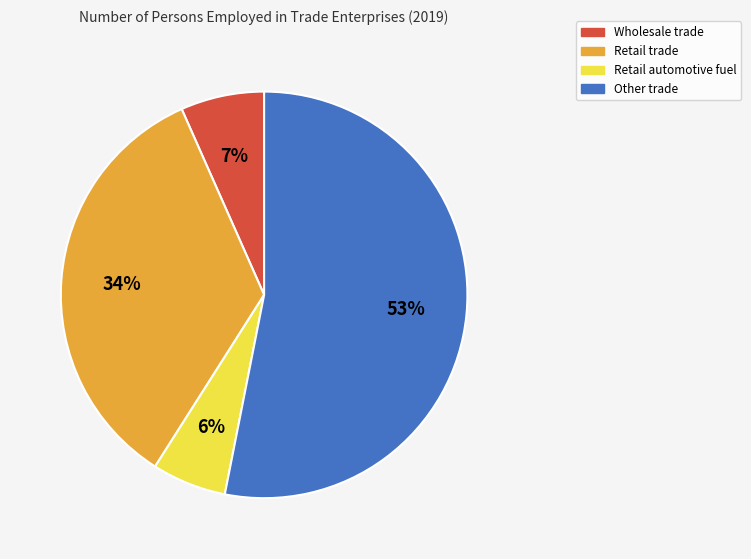

Which slice is the smallest?

Retail automotive fuel